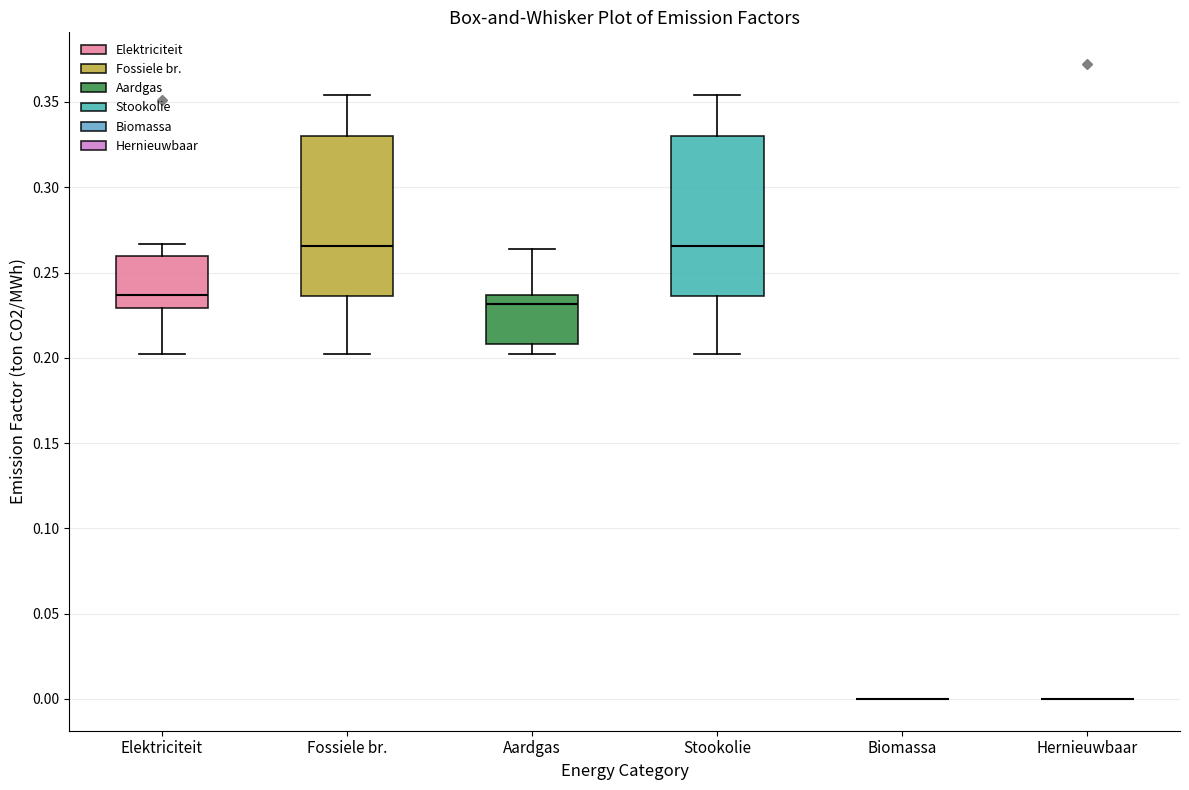

Reading left to right, read every box against the y-axis: the position of its median line, the range the box covers, and the ends of its whiskers. The values are not printed on the chart, so give them approximately, as read against the axis.

Elektriciteit: median 0.235, box 0.230 to 0.260, whiskers 0.200 to 0.265
Fossiele br.: median 0.265, box 0.235 to 0.330, whiskers 0.200 to 0.355
Aardgas: median 0.230, box 0.210 to 0.235, whiskers 0.200 to 0.265
Stookolie: median 0.265, box 0.235 to 0.330, whiskers 0.200 to 0.355
Biomassa: box collapsed to a line at 0.000, whiskers 0.000 to 0.000
Hernieuwbaar: box collapsed to a line at 0.000, whiskers 0.000 to 0.000